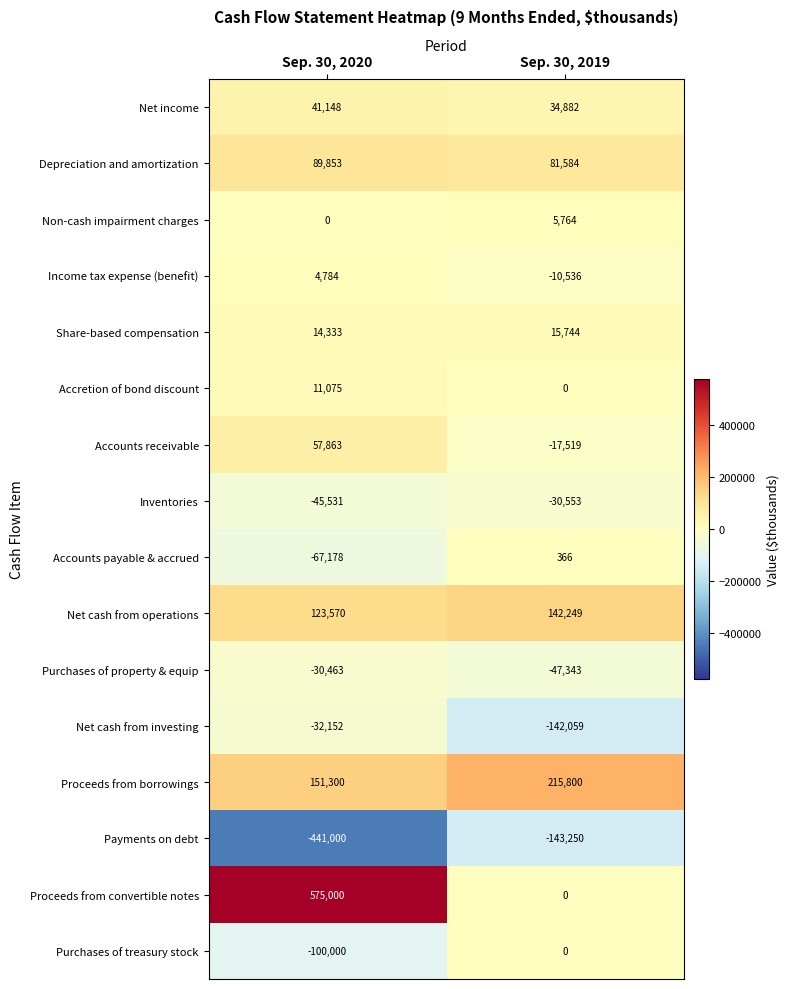

At which label is Share-based compensation closest to 15038?

Sep. 30, 2020